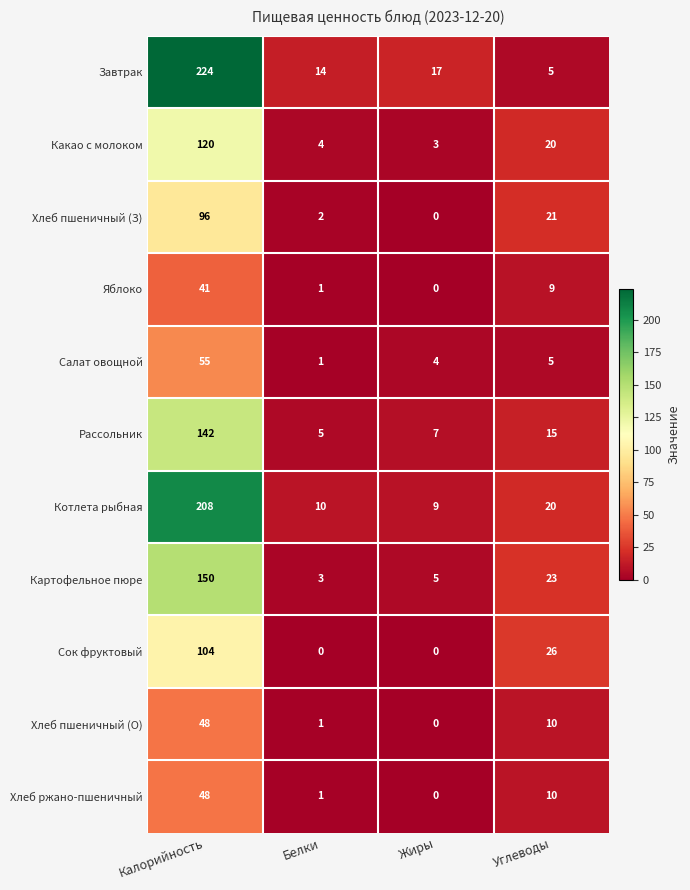

True or false: Котлета рыбная has a value of 94 at Калорийность.

False